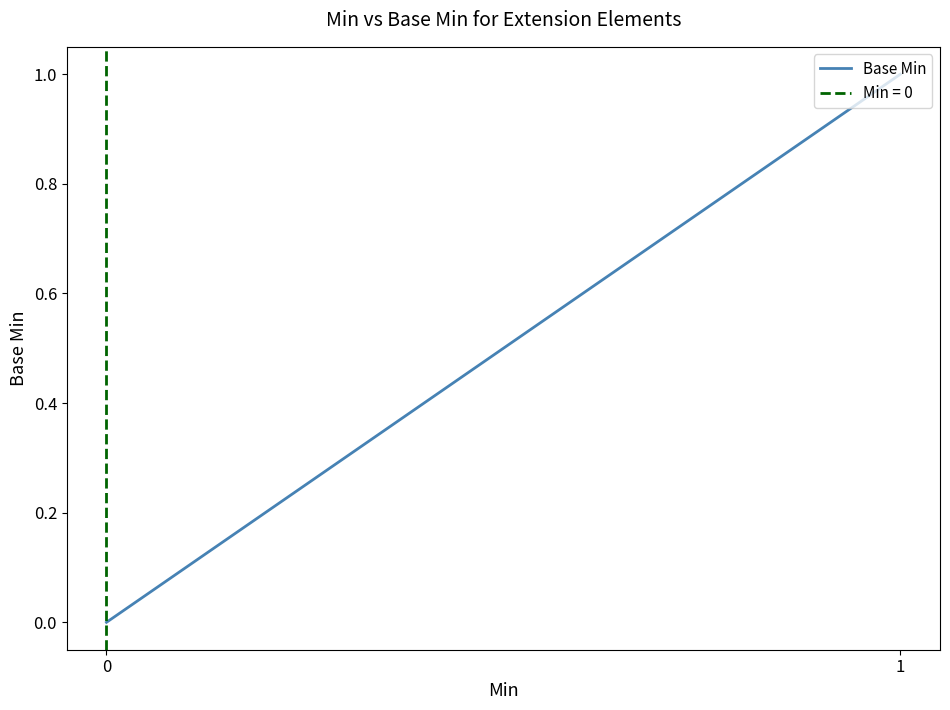

The value at 0 is 0. True or false?

True